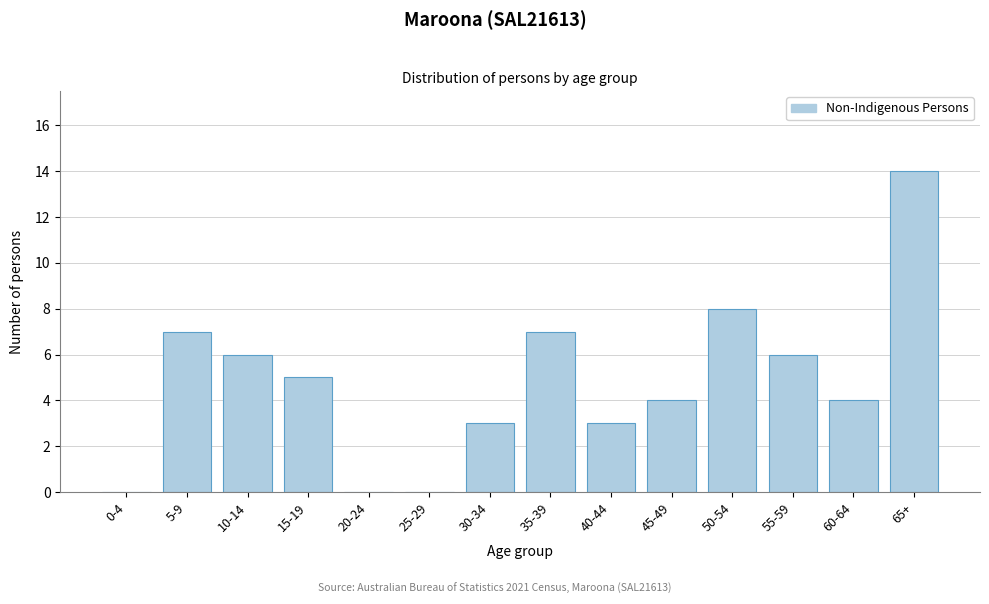

Reading left to right, list all the values displayed in this chart.

0-4=0	5-9=7	10-14=6	15-19=5	20-24=0	25-29=0	30-34=3	35-39=7	40-44=3	45-49=4	50-54=8	55-59=6	60-64=4	65+=14